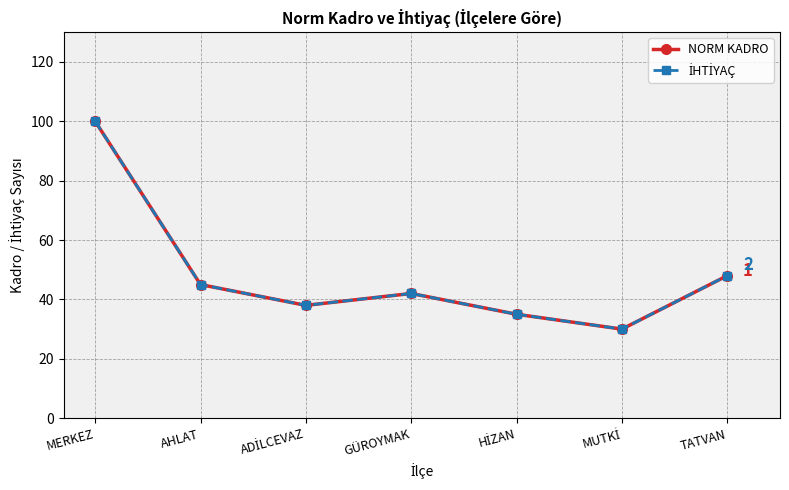

Where does the NORM KADRO series first go above 42?

MERKEZ